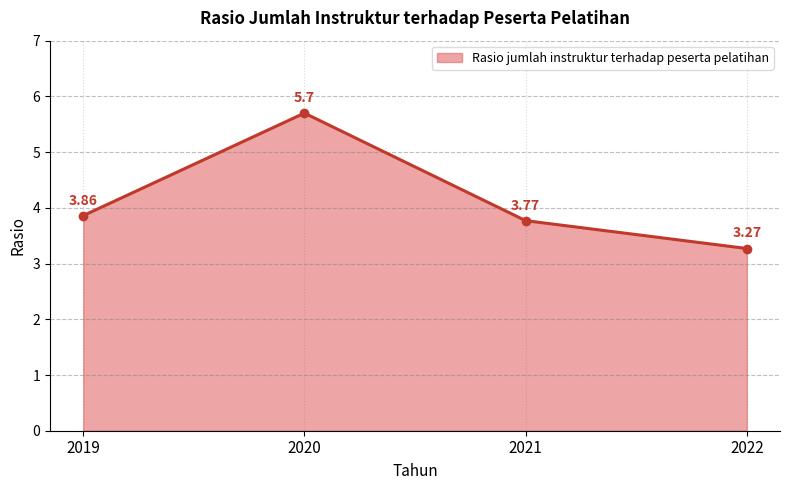

How many lines are shown in the chart?

1